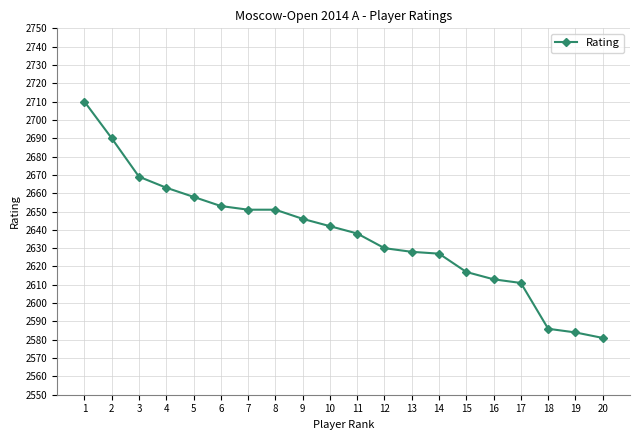

Which label corresponds to the smallest value in the chart?

20